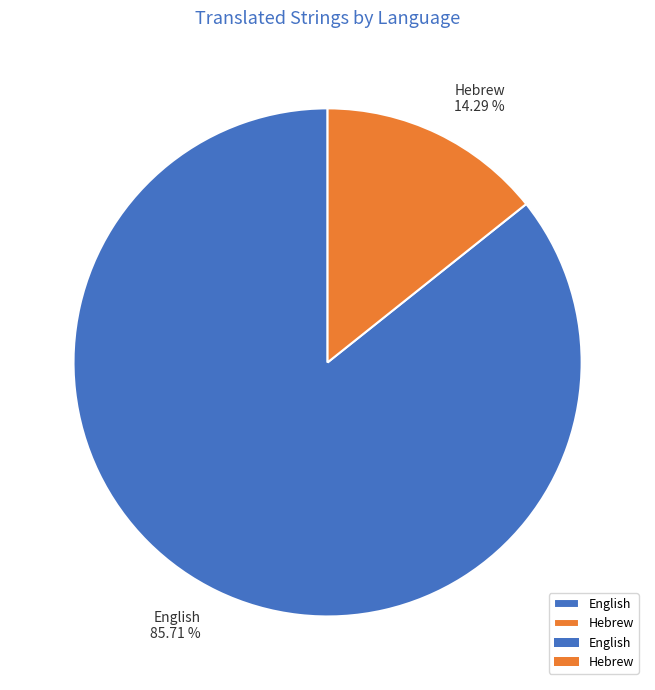

What portion of the pie excludes Hebrew?

85.7%